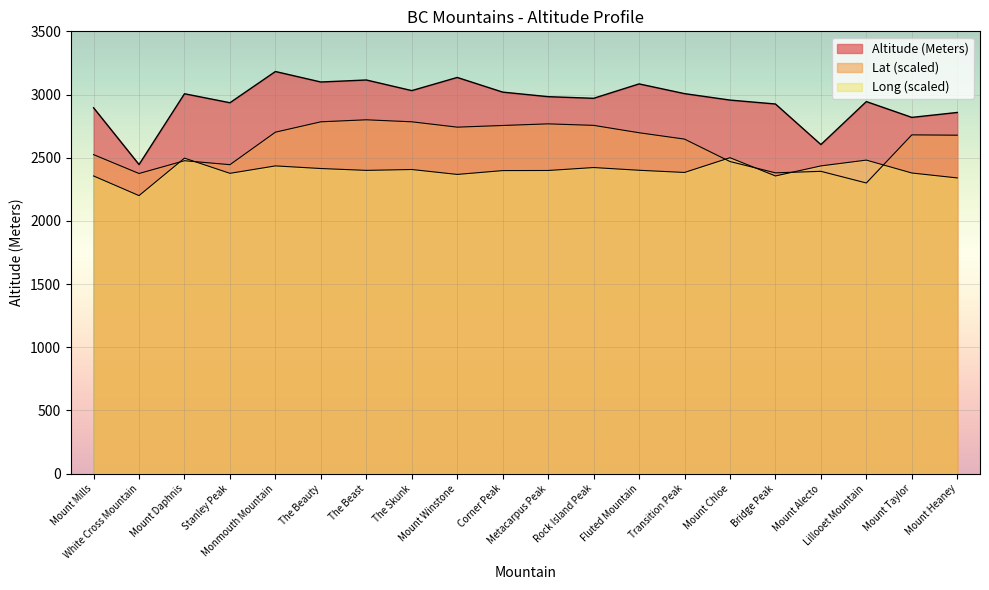

Reading left to right, list all the values displayed in this chart.

Lat: 2524.4	2375.1	2476.2	2444.9	2702.0	2784.1	2800.0	2784.1	2741.8	2755.0	2767.9	2755.9	2697.6	2647.2	2469.7	2380.3	2392.2	2300.0	2680.7	2678.2
Long: 2355.6	2200.0	2496.5	2376.4	2435.2	2414.4	2399.7	2406.6	2367.7	2398.0	2398.8	2422.2	2400.6	2383.3	2500.0	2355.6	2435.2	2481.0	2379.0	2340.1
Altitude (Meters): 2895.0	2446.0	3006.0	2935.0	3182.0	3099.0	3115.0	3031.0	3135.0	3019.0	2983.0	2970.0	3084.0	3007.0	2956.0	2925.0	2604.0	2944.0	2819.0	2858.0